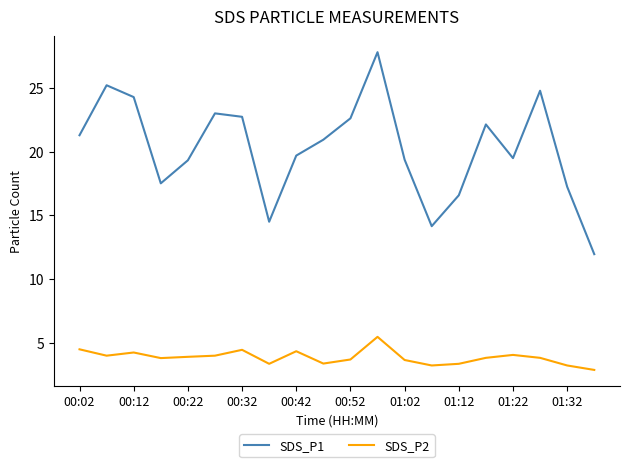

What is the difference between the maximum and minimum values in the SDS_P2 series?

2.6